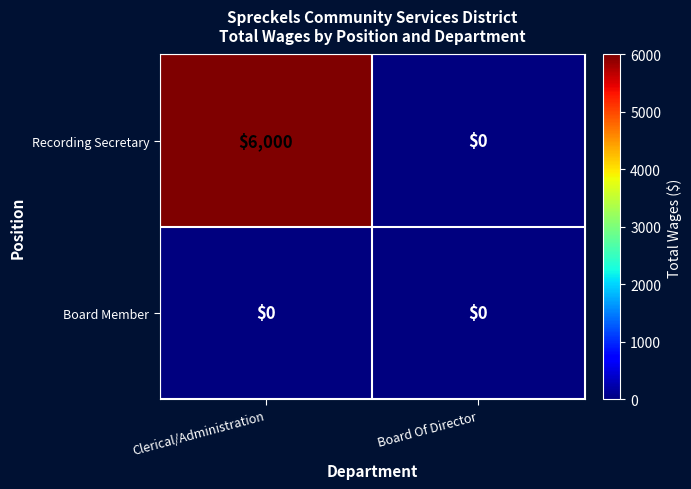

List the series in order of their overall mean, highest first.

Recording Secretary, Board Member